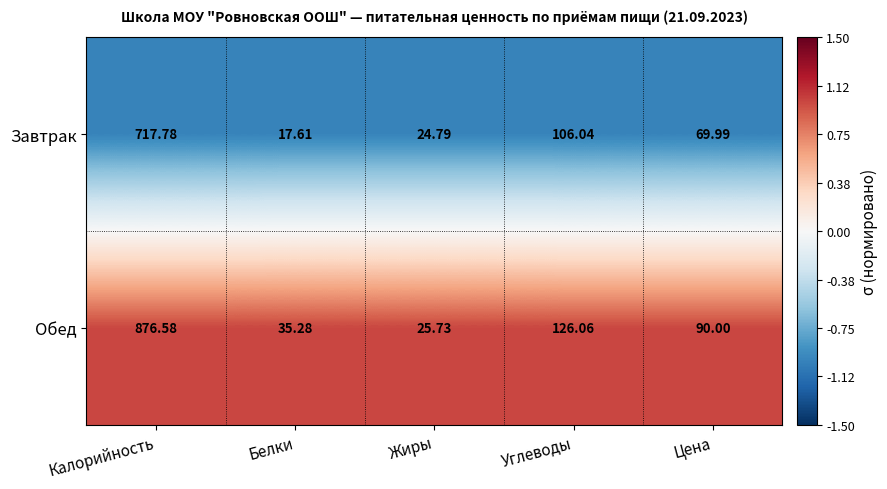

Which series changed the most between Калорийность and Углеводы?

Обед